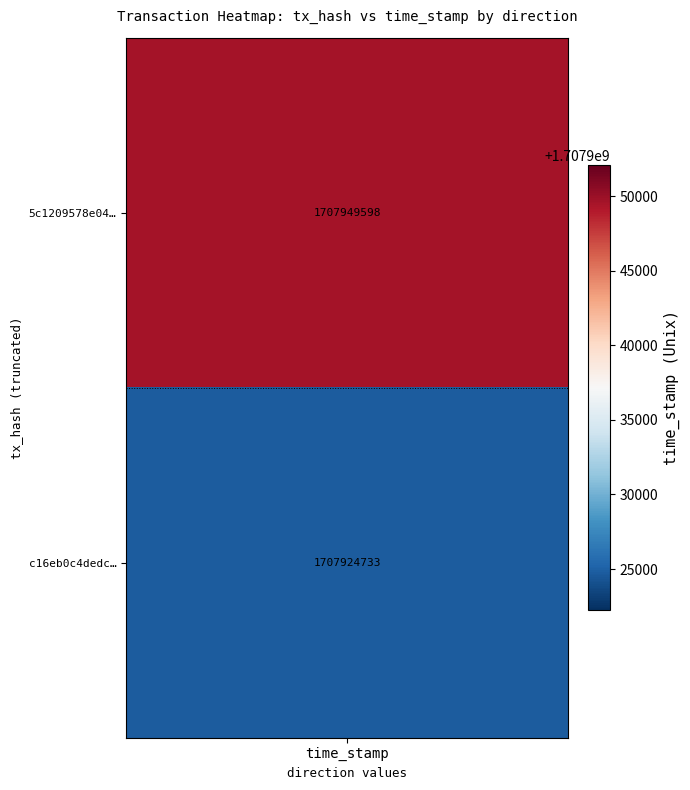

Rank the series by their maximum value, from highest to lowest.

5c1209578e04b116d2b7190353a1ac9d6326704, c16eb0c4dedc4d384f453f788c08921e23e2535